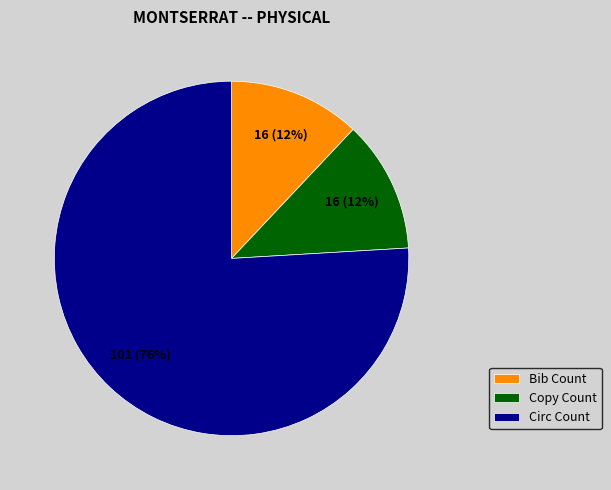

Which category has the biggest portion of the pie?

Circ Count